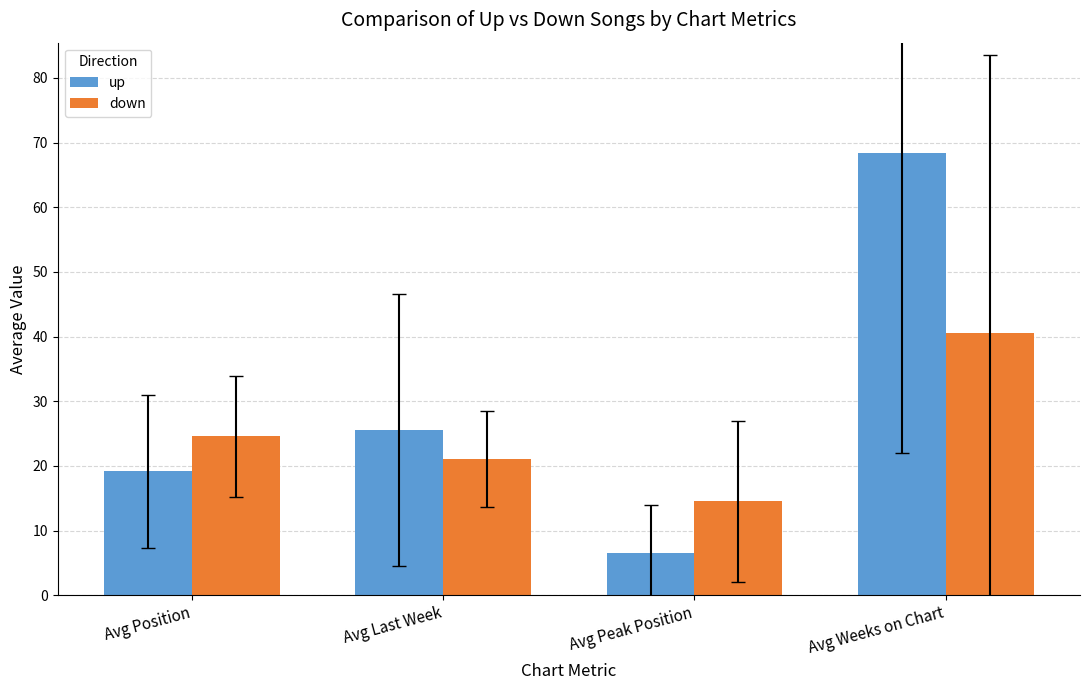

Rank the series at Avg Last Week from highest to lowest value.

up, down